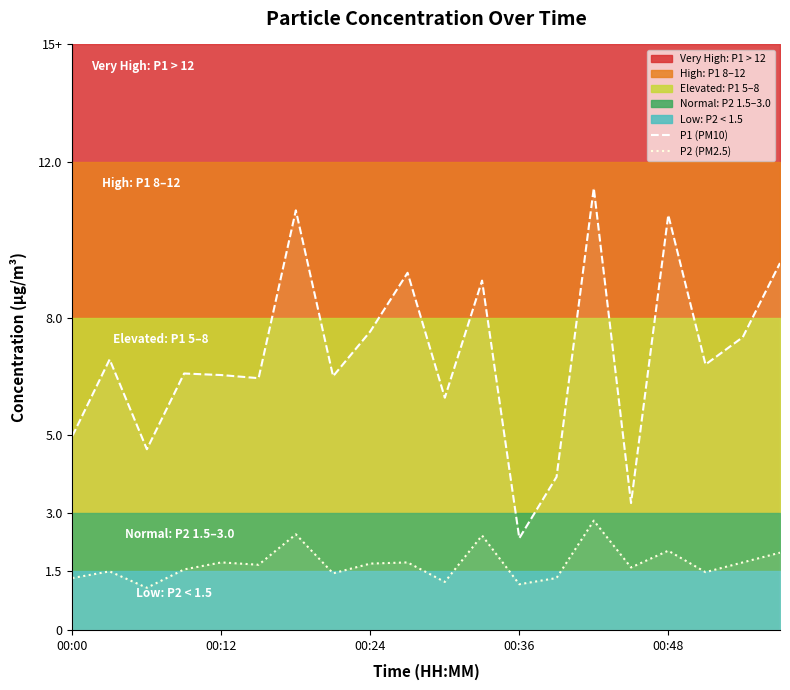

What is the label of the 3rd point from the right?

17